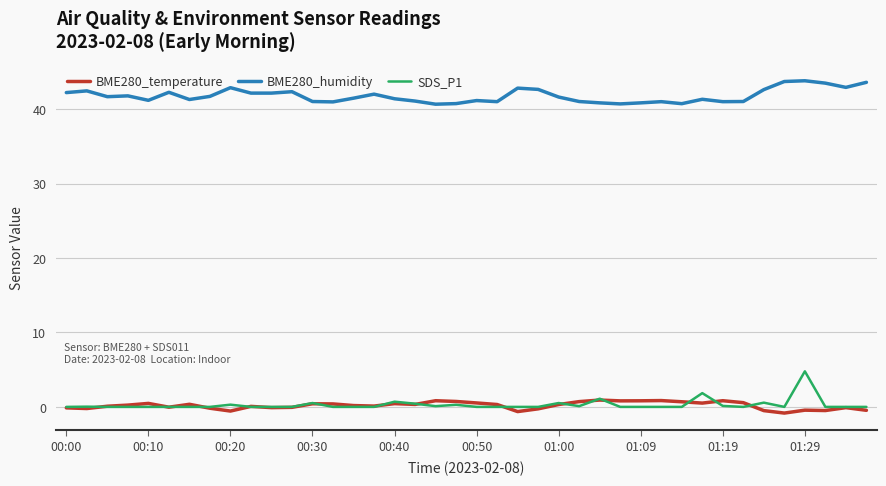

List the series in order of their peak value, lowest first.

BME280_temperature, SDS_P1, BME280_humidity